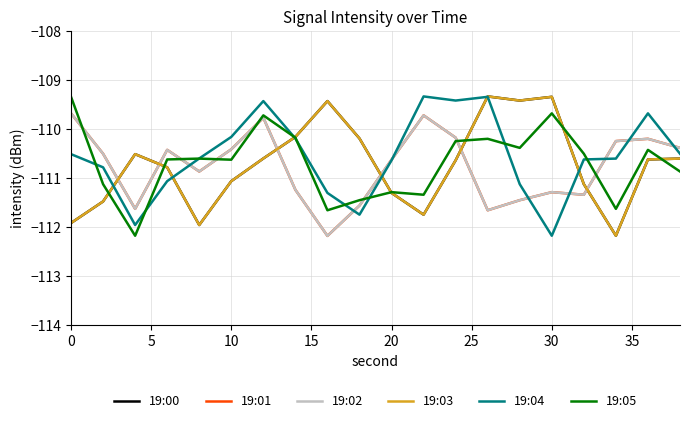

How many lines are shown in the chart?

6